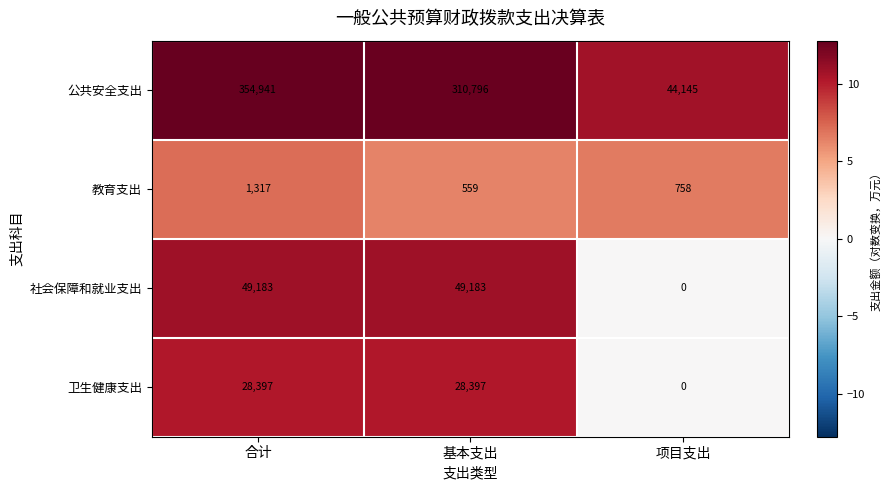

Count the number of data series in this chart.

4